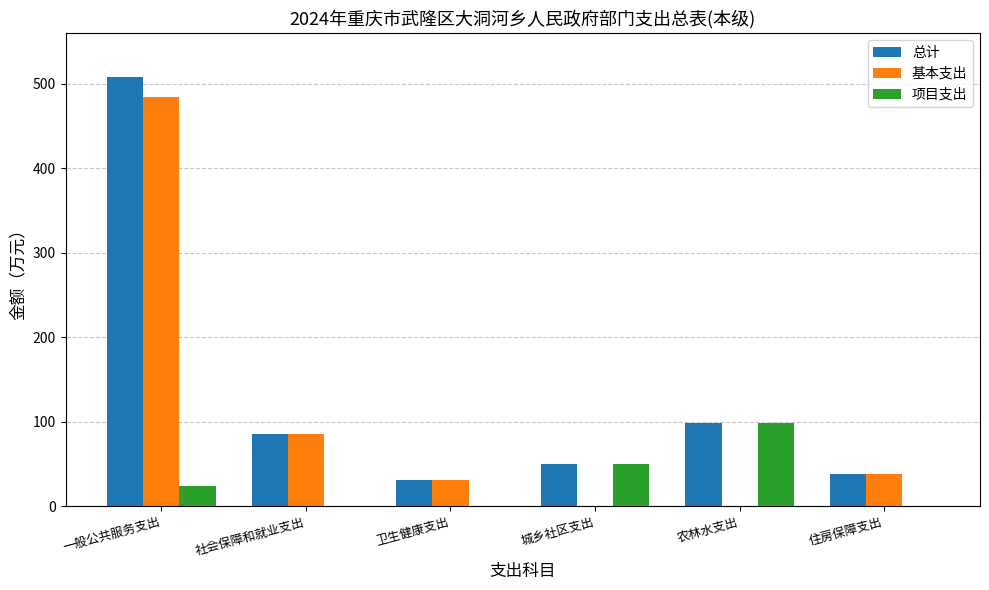

The value of 项目支出 at 社会保障和就业支出 is 0.0. True or false?

True